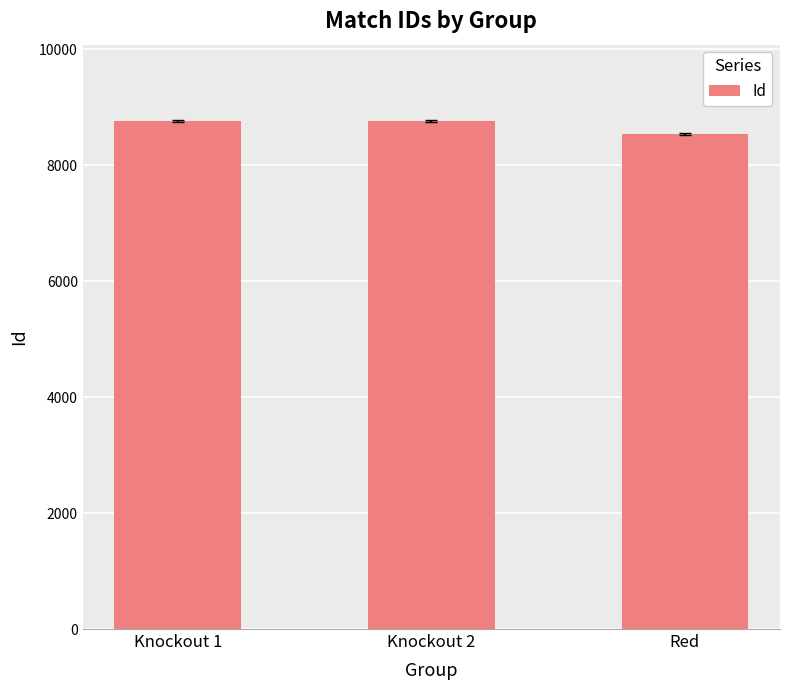

What is the difference between the values at Knockout 2 and Knockout 1?

2